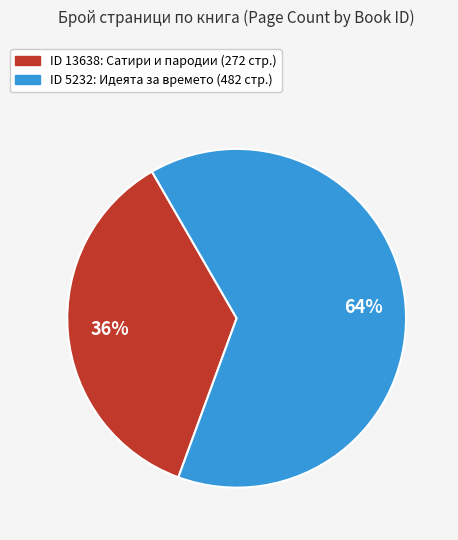

Is there a majority slice in this chart?

Yes